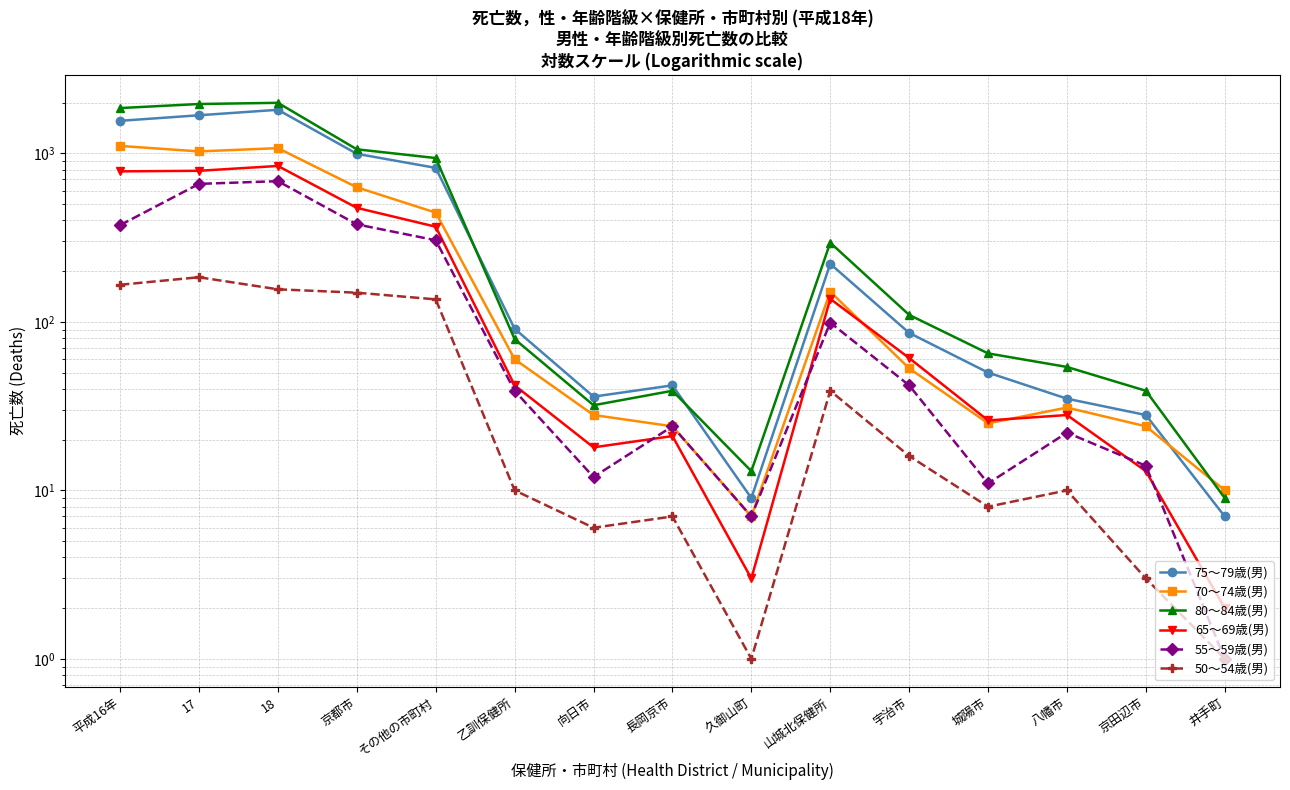

Reading left to right, what are all the values shown in this chart?

75～79歳(男): 平成16年=1560	17=1683	18=1814	京都市=994	その他の市町村=820	乙訓保健所=91	向日市=36	長岡京市=42	久御山町=9	山城北保健所=221	宇治市=86	城陽市=50	八幡市=35	京田辺市=28	井手町=7
70～74歳(男): 平成16年=1107	17=1027	18=1074	京都市=629	その他の市町村=445	乙訓保健所=60	向日市=28	長岡京市=24	久御山町=7	山城北保健所=151	宇治市=53	城陽市=25	八幡市=31	京田辺市=24	井手町=10
80～84歳(男): 平成16年=1857	17=1963	18=1995	京都市=1057	その他の市町村=938	乙訓保健所=79	向日市=32	長岡京市=39	久御山町=13	山城北保健所=295	宇治市=110	城陽市=65	八幡市=54	京田辺市=39	井手町=9
65～69歳(男): 平成16年=782	17=788	18=842	京都市=475	その他の市町村=367	乙訓保健所=42	向日市=18	長岡京市=21	久御山町=3	山城北保健所=137	宇治市=61	城陽市=26	八幡市=28	京田辺市=13	井手町=2
55～59歳(男): 平成16年=375	17=659	18=684	京都市=379	その他の市町村=305	乙訓保健所=39	向日市=12	長岡京市=24	久御山町=7	山城北保健所=99	宇治市=42	城陽市=11	八幡市=22	京田辺市=14	井手町=1
50～54歳(男): 平成16年=166	17=184	18=156	京都市=149	その他の市町村=136	乙訓保健所=10	向日市=6	長岡京市=7	久御山町=1	山城北保健所=39	宇治市=16	城陽市=8	八幡市=10	京田辺市=3	井手町=1